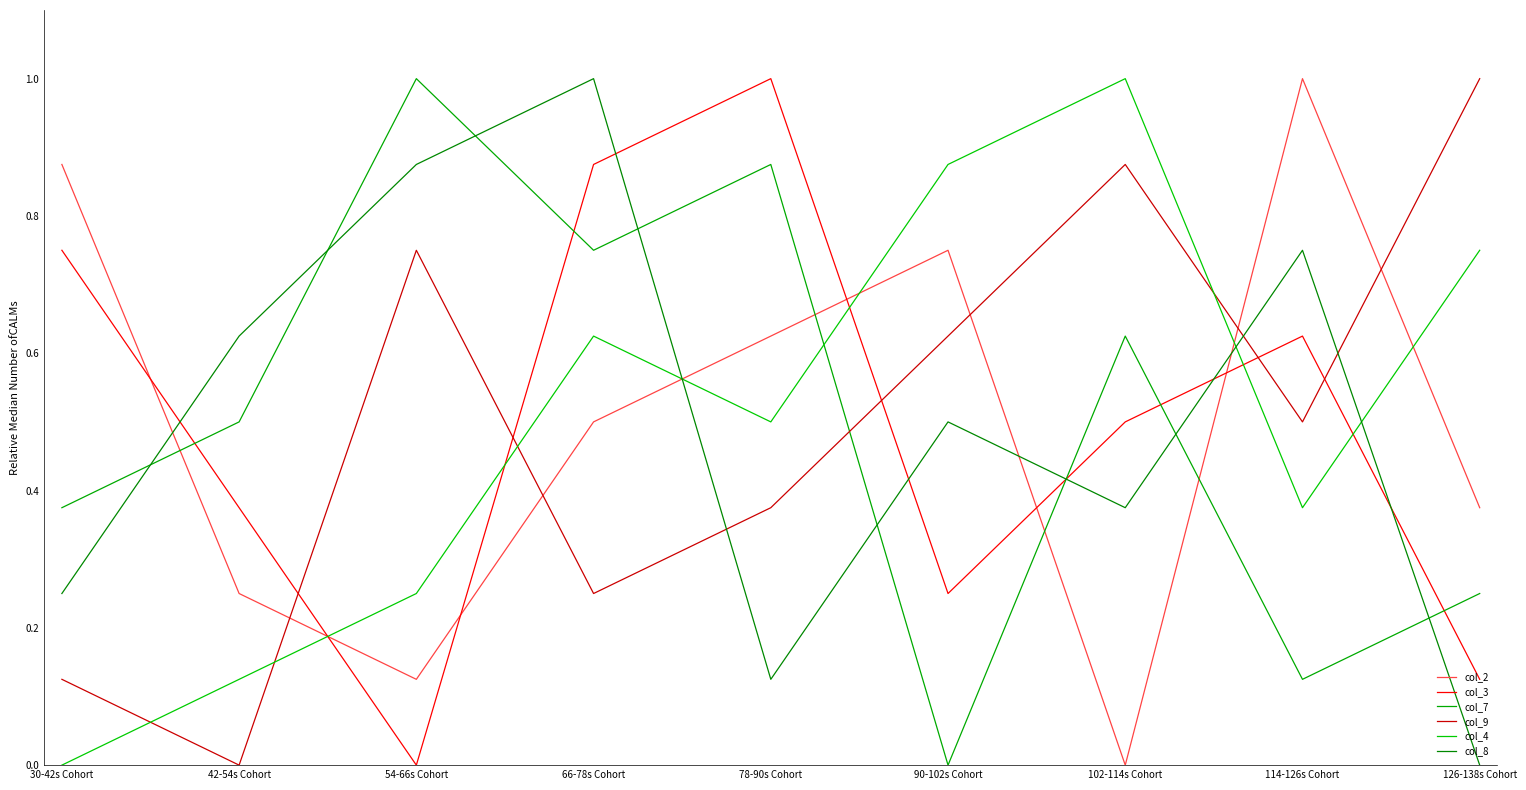

Is it true that col_7 equals 0.0 at 90-102s Cohort?

True